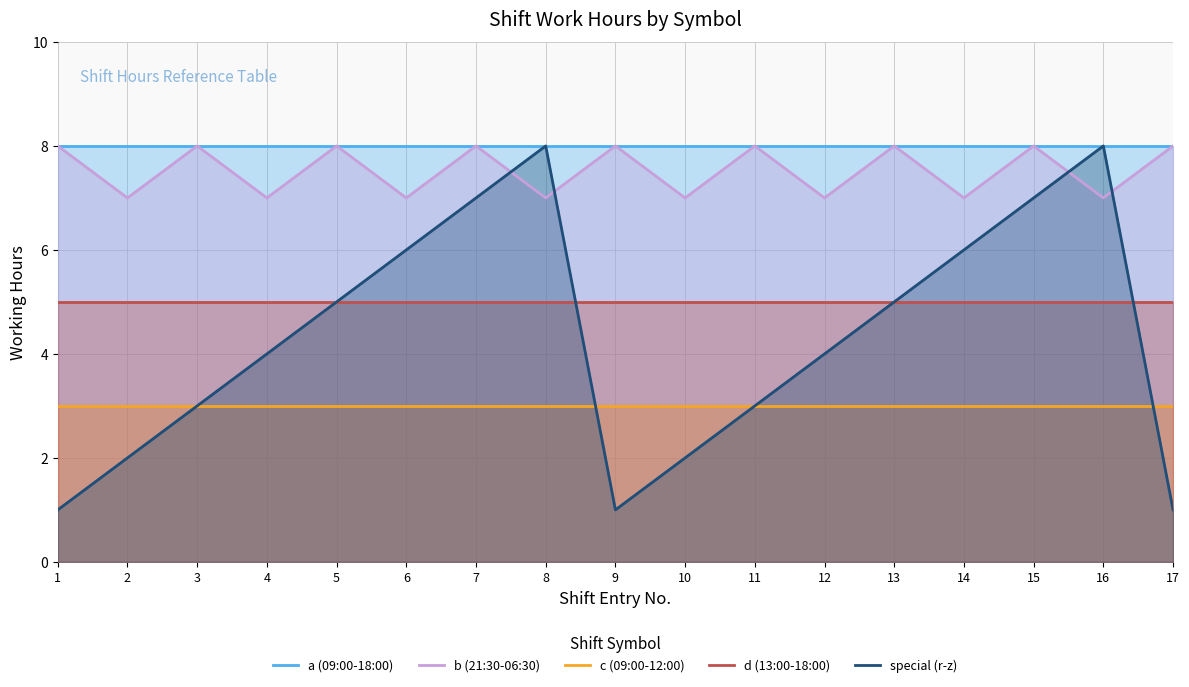

Is it true that d (13:00-18:00) equals 8 at 3?

False